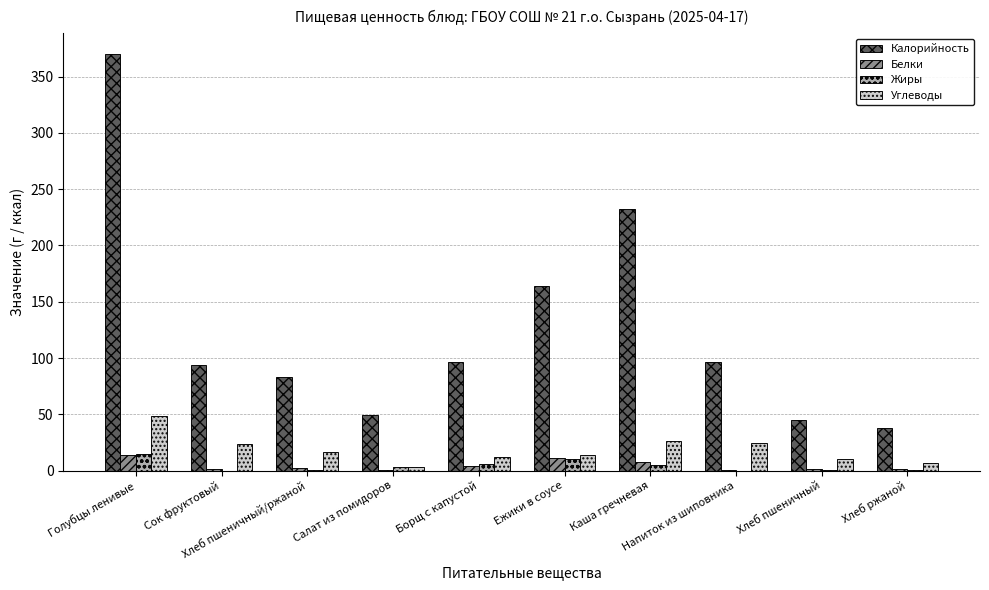

What is the highest value of the Углеводы series?

48.1